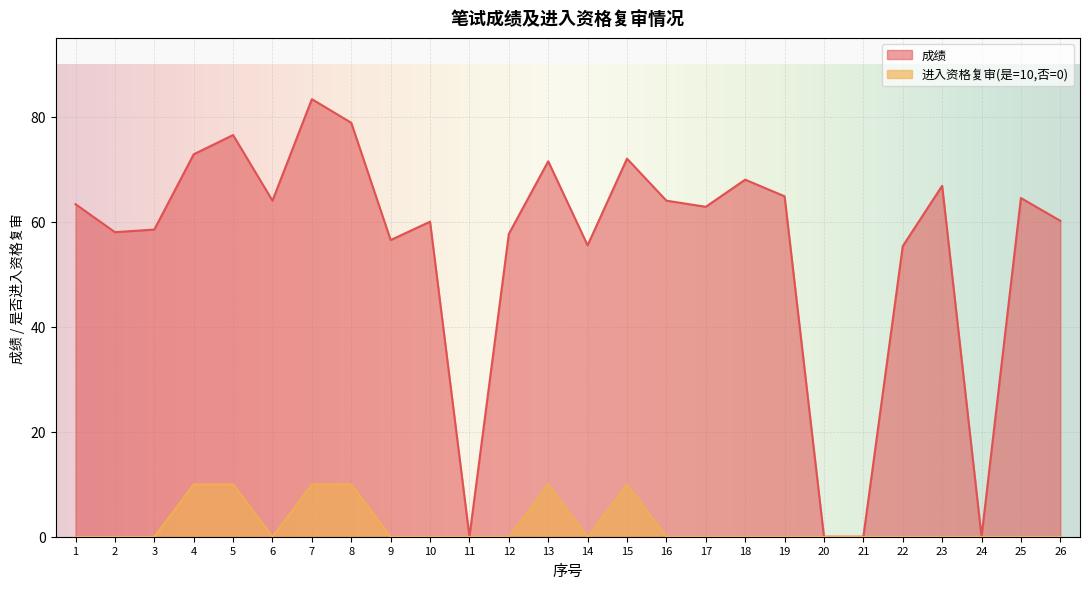

How many categories are shown in the chart?

26